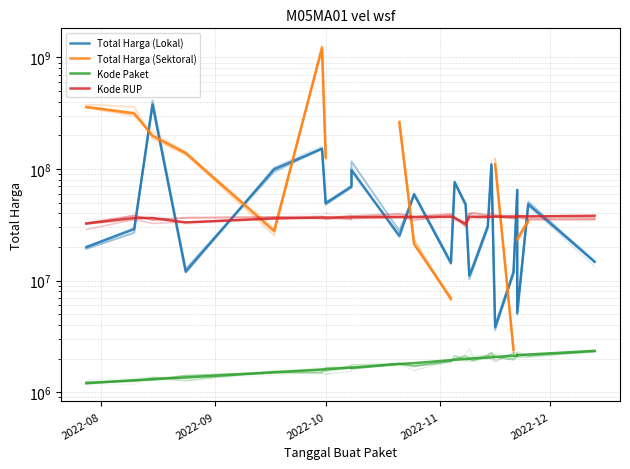

True or false: Total Harga (Lokal) has more than 0 points higher than both neighbors.

True